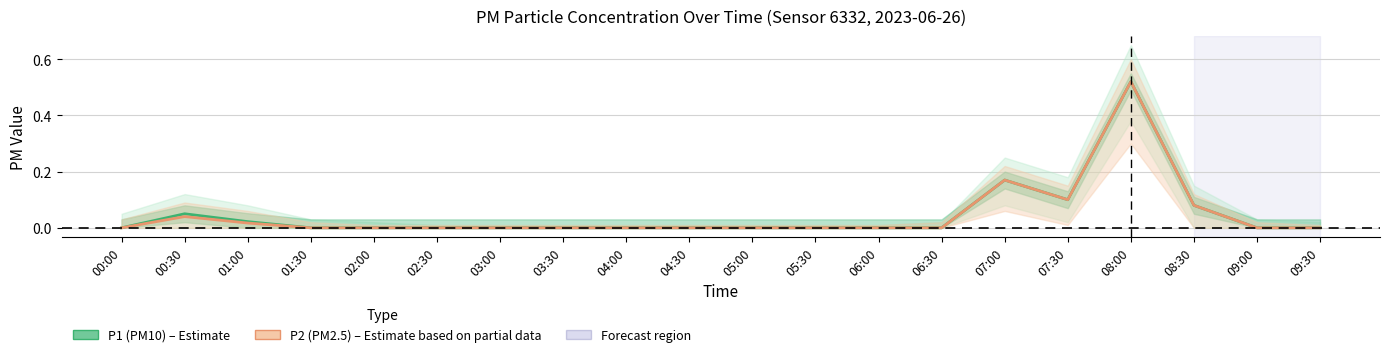

What are all the series names shown in the legend?

P1 (PM10), P2 (PM2.5)